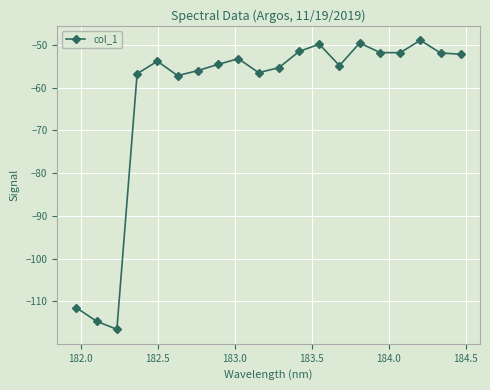

Count the number of data series in this chart.

1